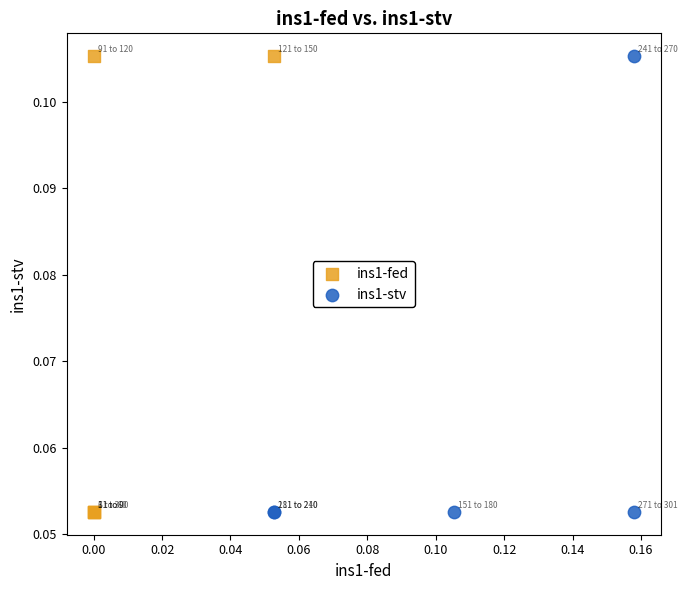

What are all the series names shown in the legend?

ins1-fed, ins1-stv